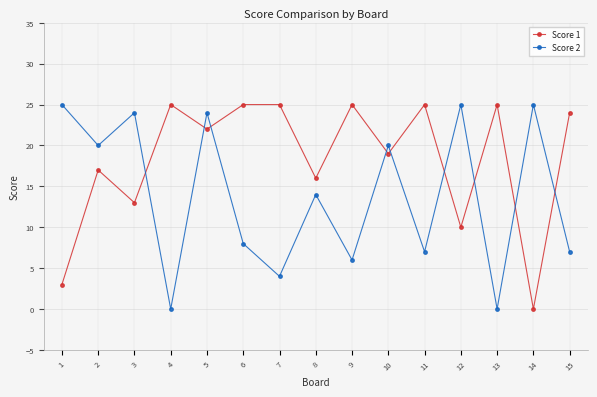

After their last crossing, which series has the higher values: Score 1 or Score 2?

Score 1